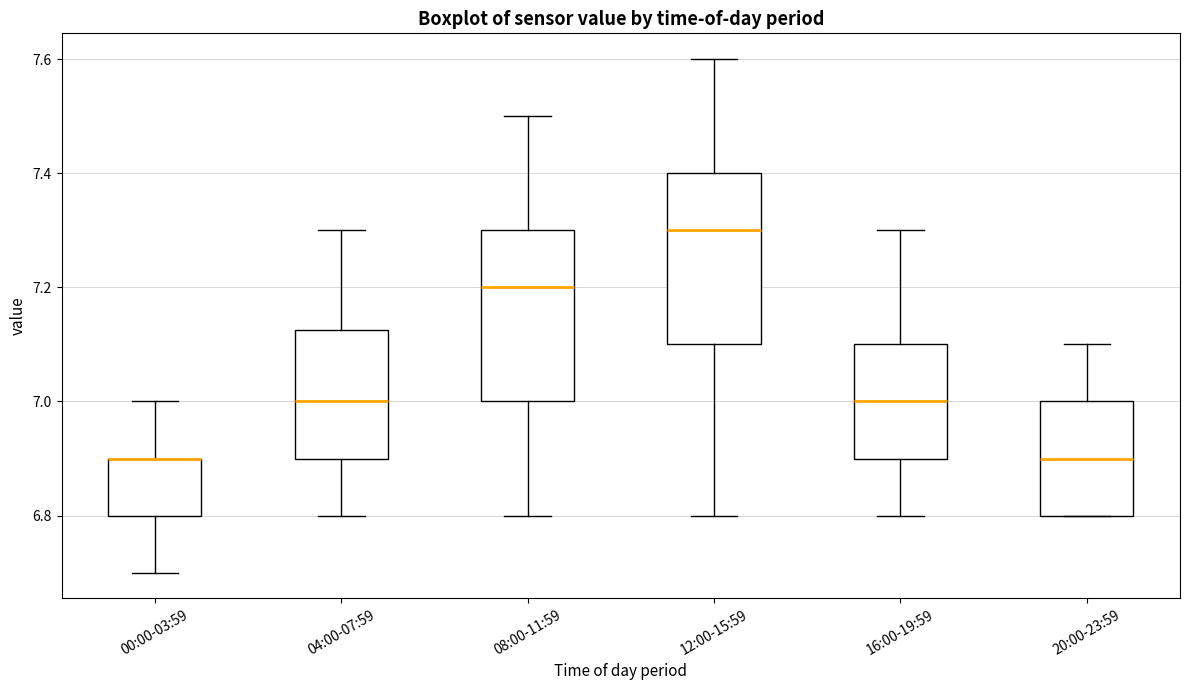

Where is the upper edge of the box for 00:00-03:59 on the y-axis? The values are not printed on the chart, so give them approximately, as read against the axis.

6.90